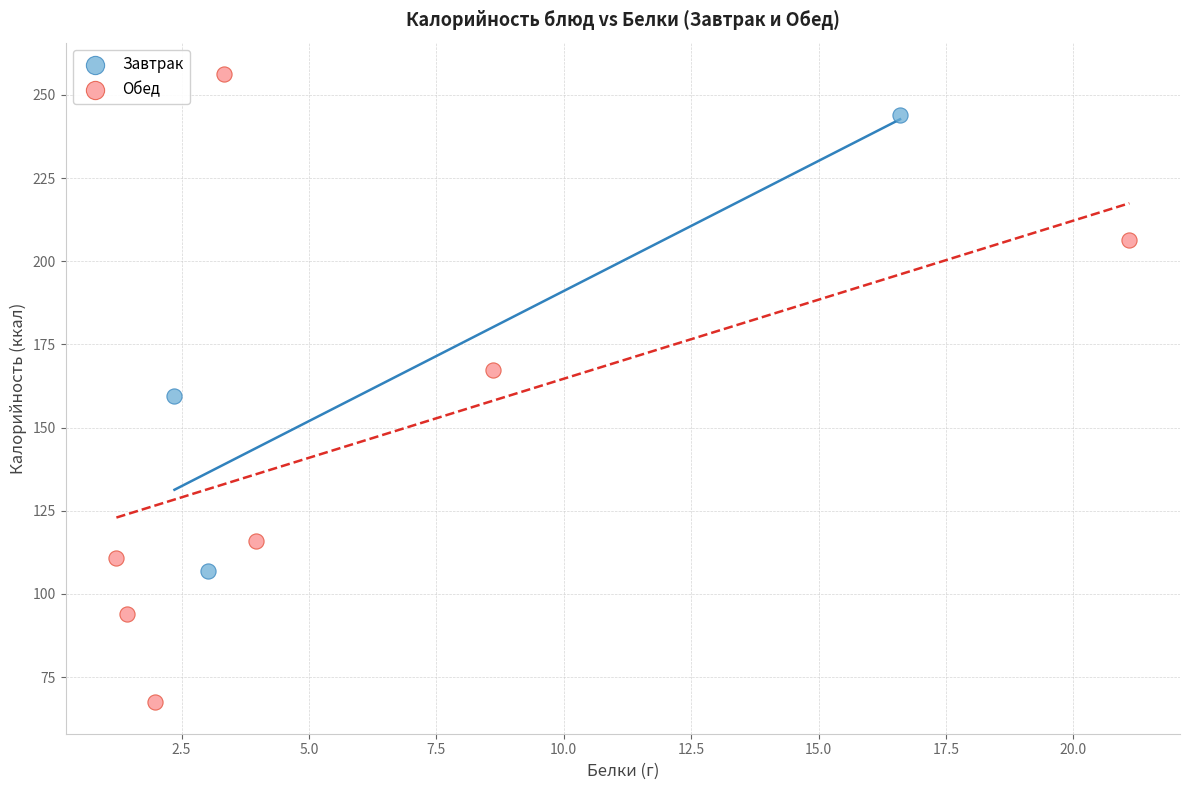

Which series has the largest Y range (max minus min)?

Обед